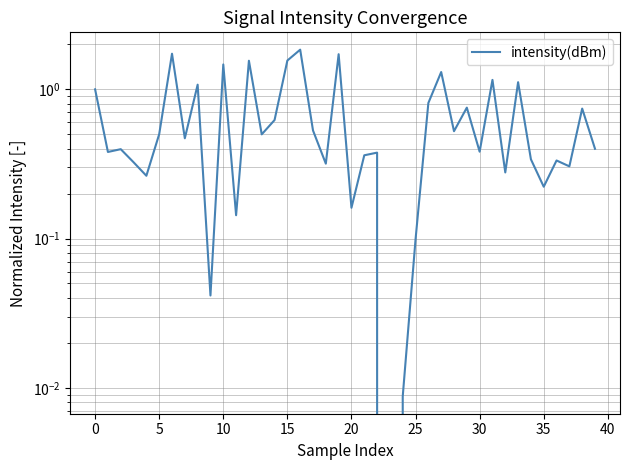

What value does the data have at 16?

1.8